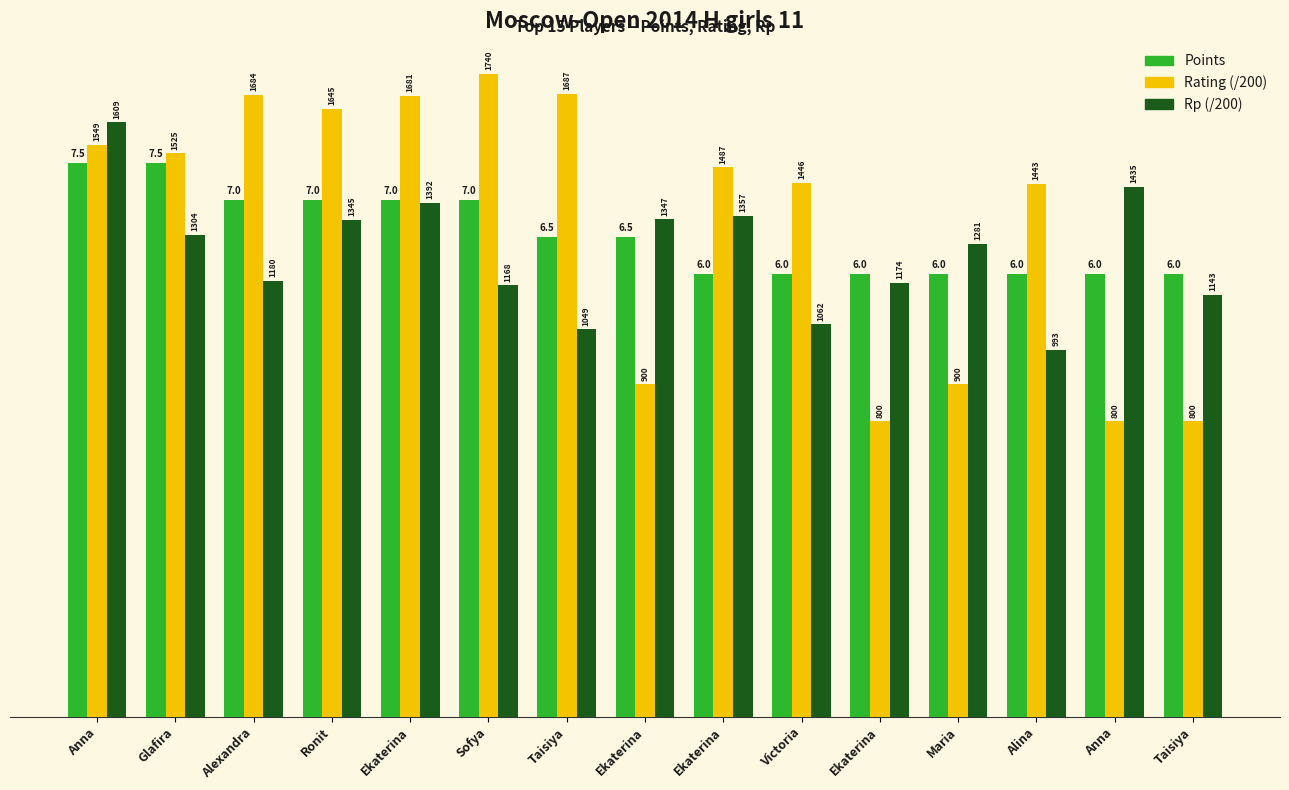

What is the sum of the Rp (/200) values at Alina and Victoria?

10.3